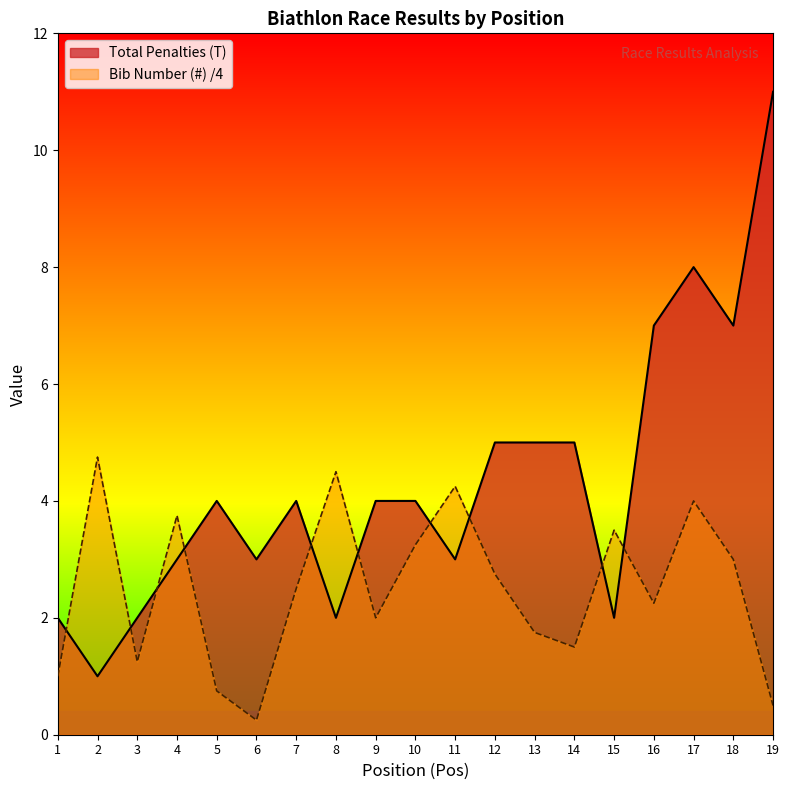

What are all the series names shown in the legend?

Total Penalties (T), Bib Number (#) /4